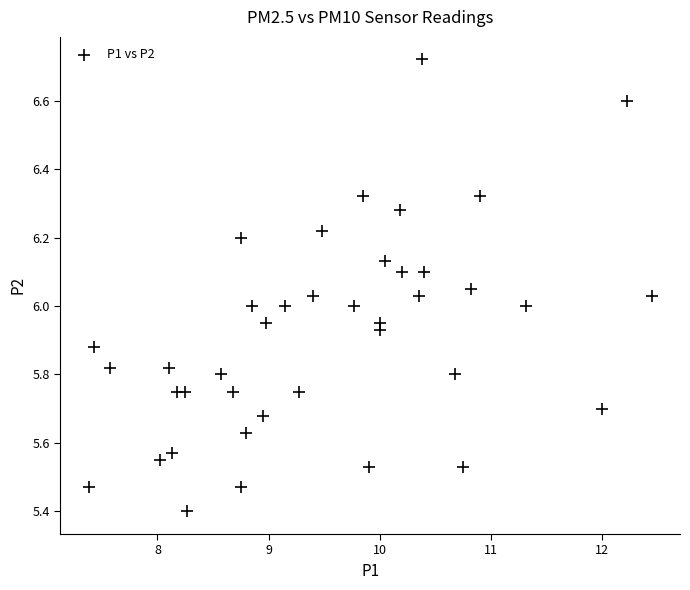

What is the range of Y values (max minus min)?

1.3